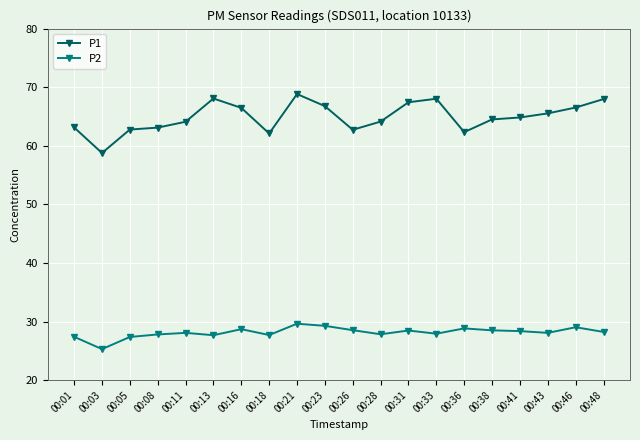

True or false: P2 has more than 1 interior local peaks.

True